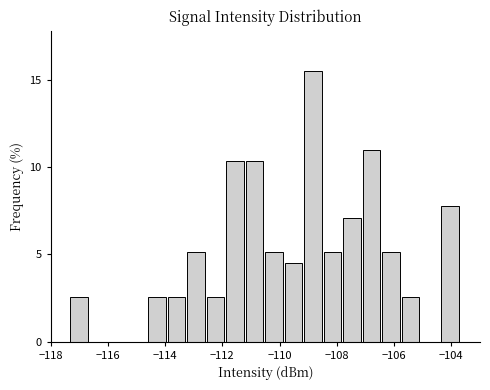

Around what value on the x-axis is the tallest bar? Give the approximate position of its centre, as read against the axis.

-108.8